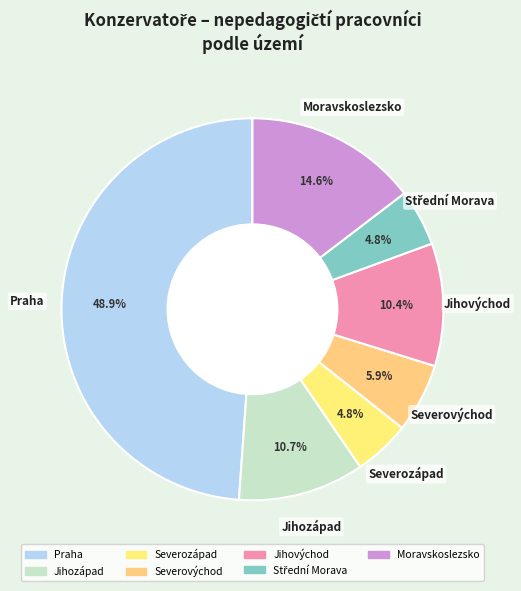

What is the largest slice in the pie chart?

Praha